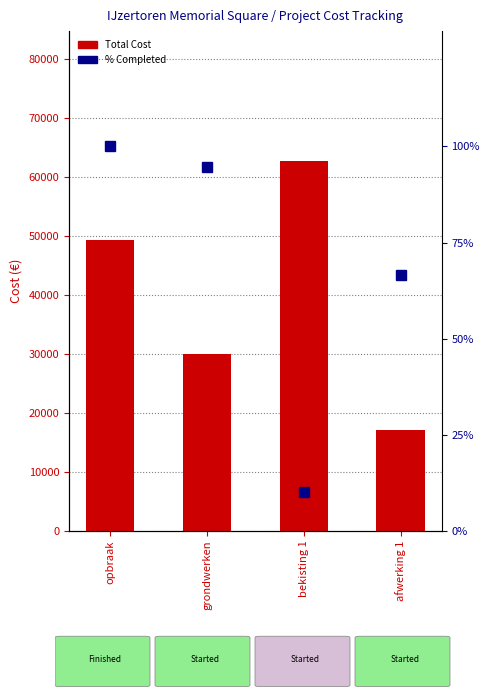

What is the spread (max minus min) of values at grondwerken?

29890.7